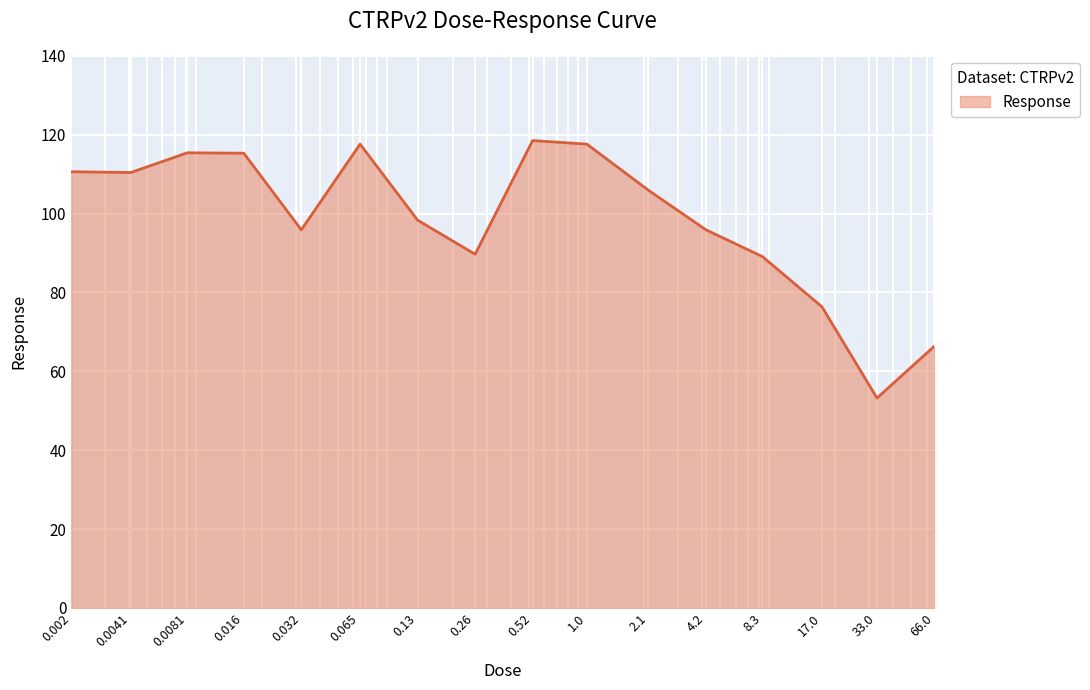

What is the greatest value displayed?

118.5